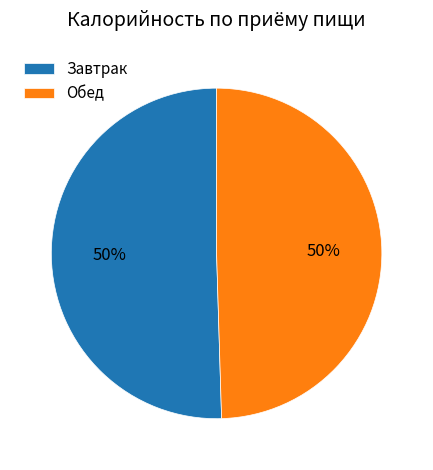

To the nearest percent, what is the average slice percentage?

50%